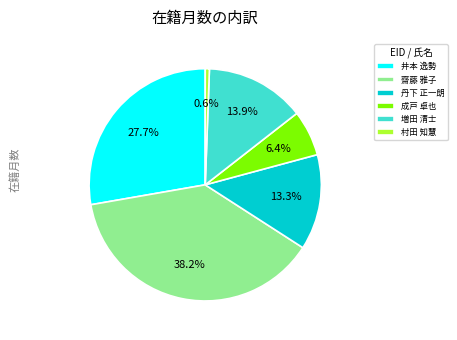

What is the largest slice in the pie chart?

齋藤 雅子